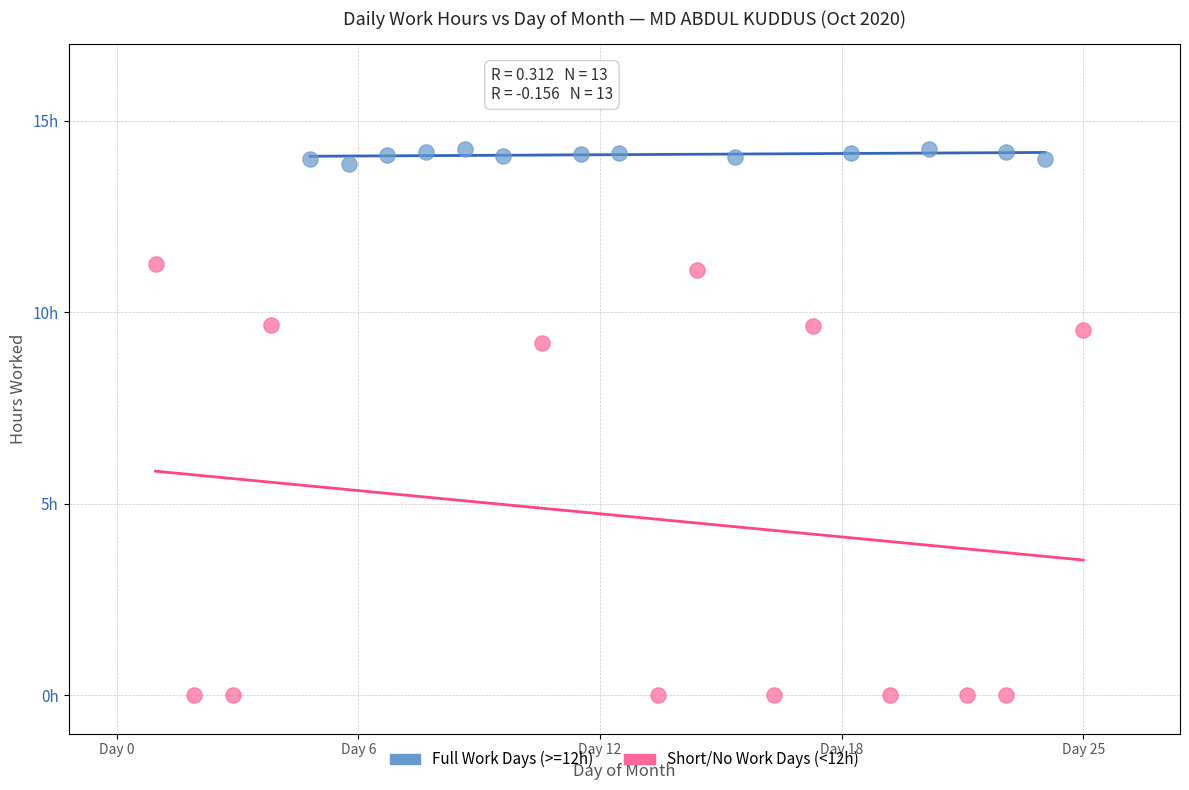

Which series reaches the minimum Y coordinate?

Short/No Work Days (<12h)